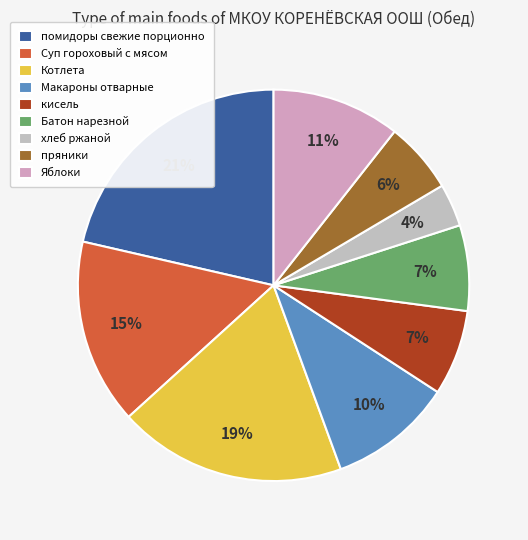

Is there any slice that represents more than half of the pie?

No